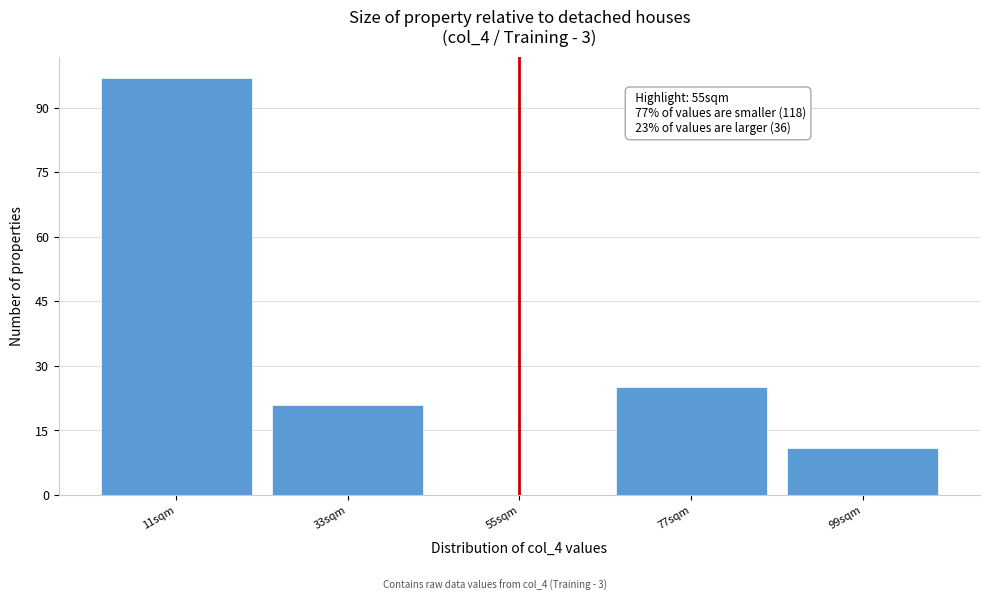

Which range on the x-axis has the tallest bar?

0 to 22